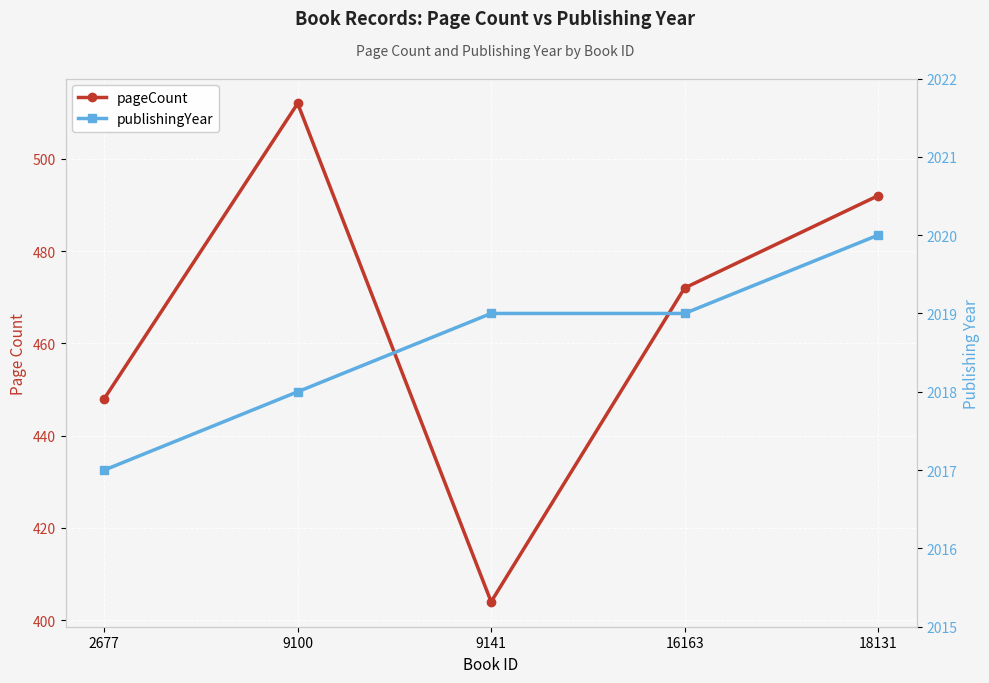

What are all the series names shown in the legend?

pageCount, publishingYear